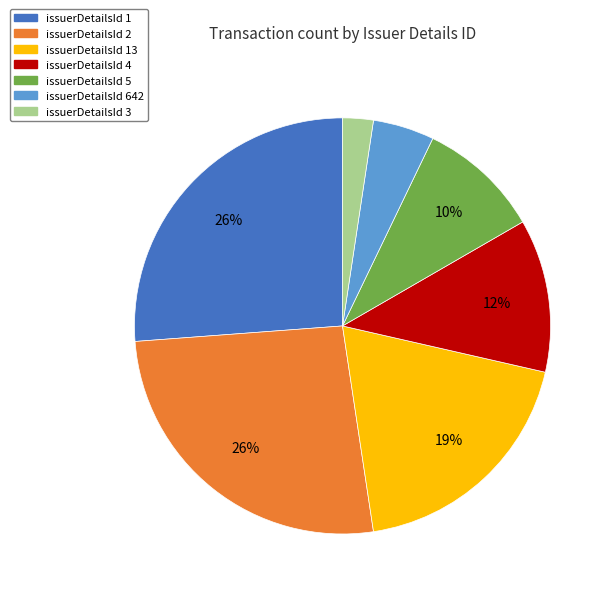

To the nearest percent, what portion does issuerDetailsId 4 represent?

12%